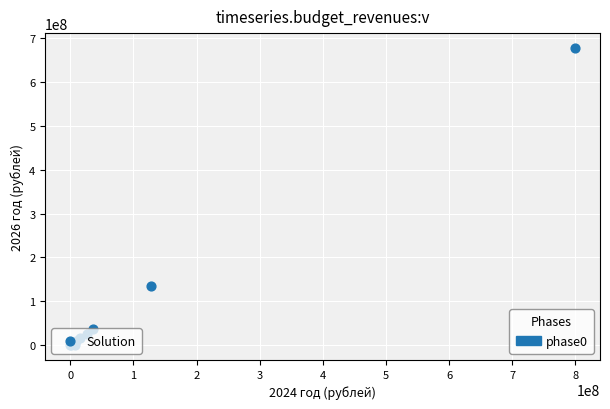

What Y value in the scatter plot is closest to 338694360?

135050000.0